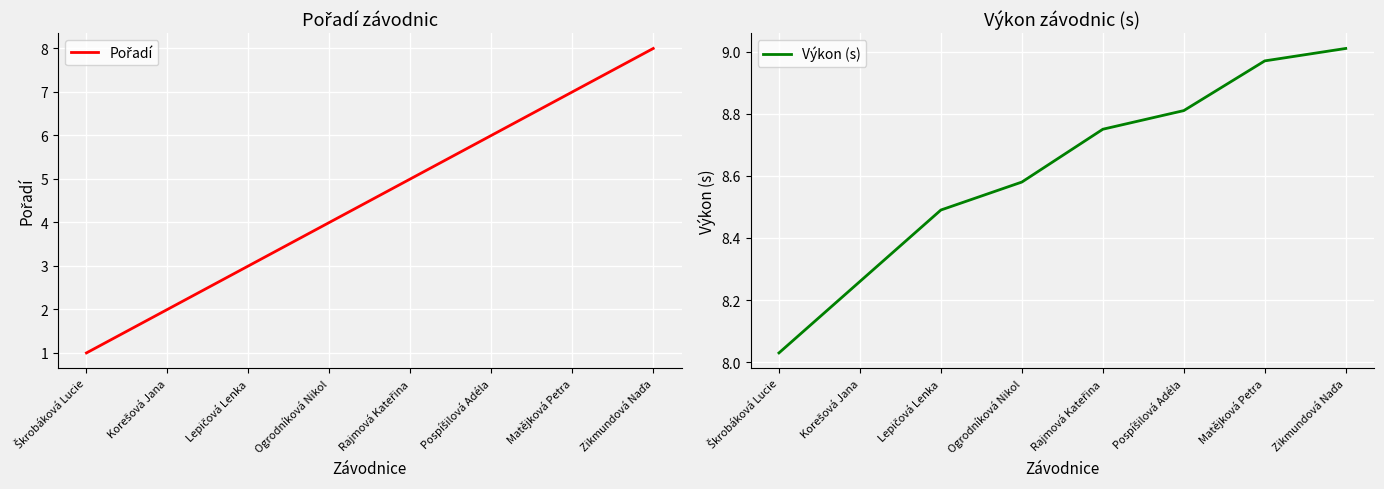

How many values in the Pořadí series exceed 5?

3